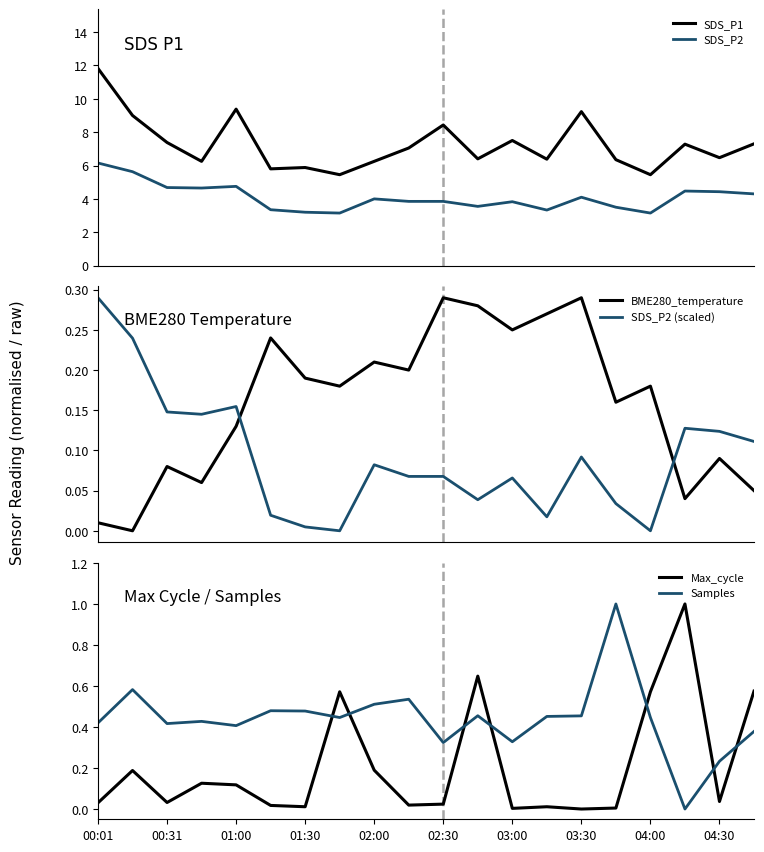

At which category is the sum across all series the highest?

00:01